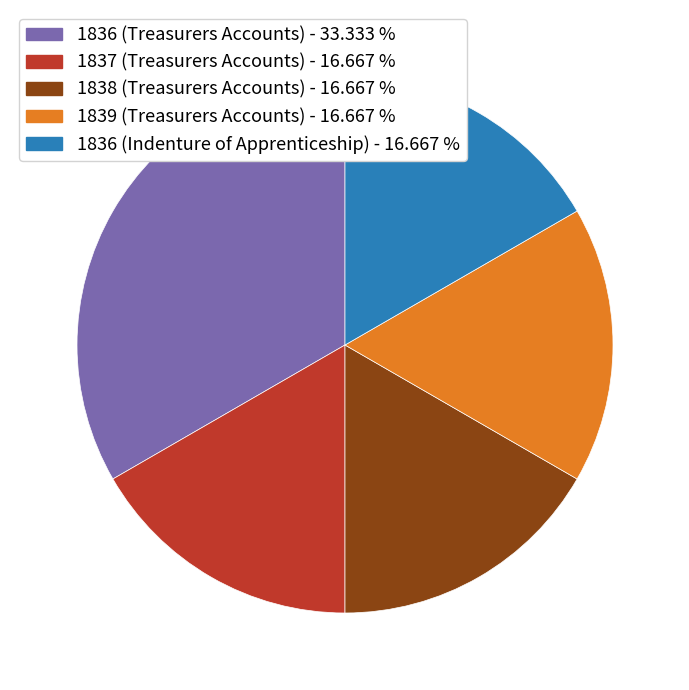

Is the sum of 1838 (Treasurers Accounts) - 16.667 % and 1837 (Treasurers Accounts) - 16.667 % greater than half?

No